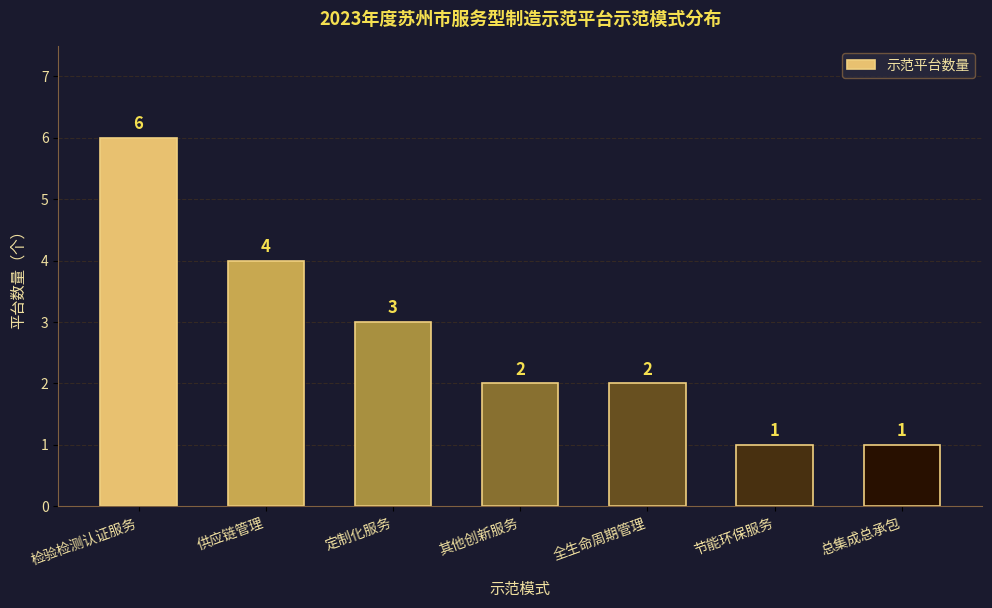

What is the label of the 7th bar from the right?

检验检测认证服务